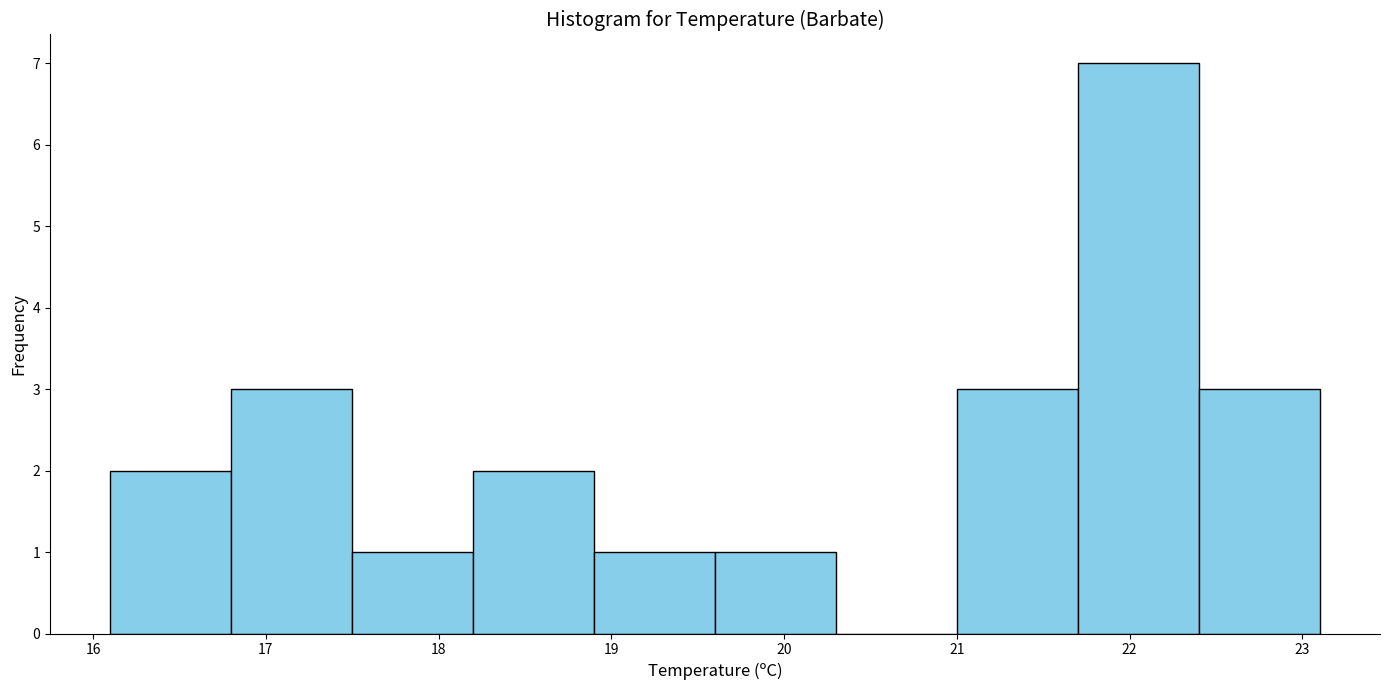

Reading left to right, transcribe this chart: for each bar, give the range it covers on the x-axis and its height. The values are not printed on the chart, so give them approximately, as read against the axis.

16.1 to 16.8: 2
16.8 to 17.5: 3
17.5 to 18.2: 1
18.2 to 18.9: 2
18.9 to 19.6: 1
19.6 to 20.3: 1
20.3 to 21.0: 0
21.0 to 21.7: 3
21.7 to 22.4: 7
22.4 to 23.1: 3